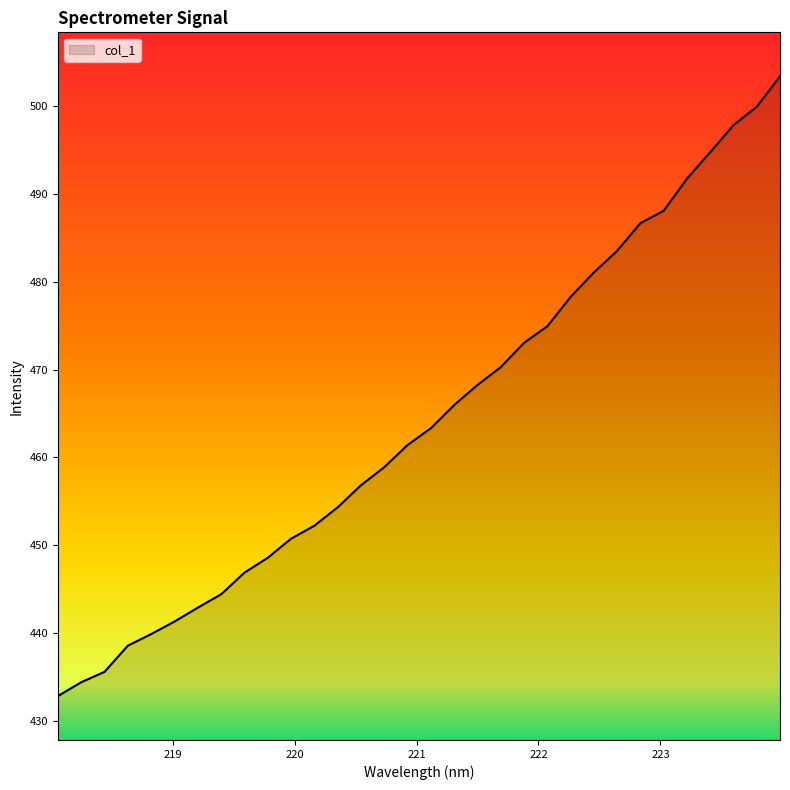

What is the smallest value displayed?

432.8